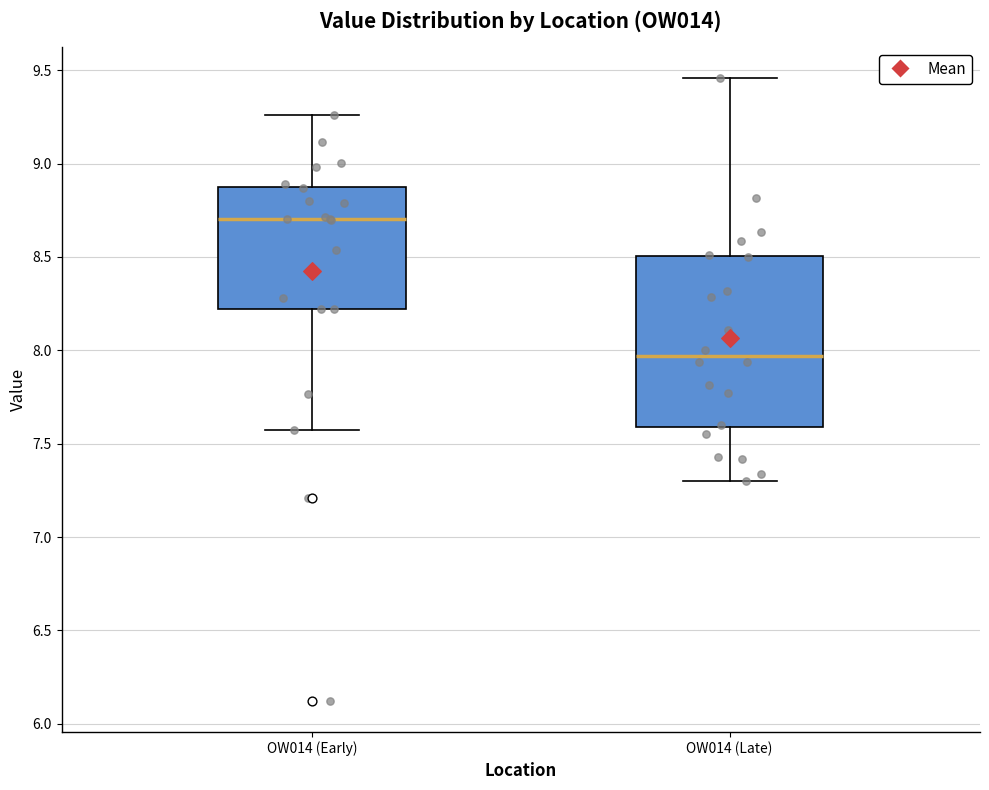

Which box's median line is the lowest?

OW014 (Late)